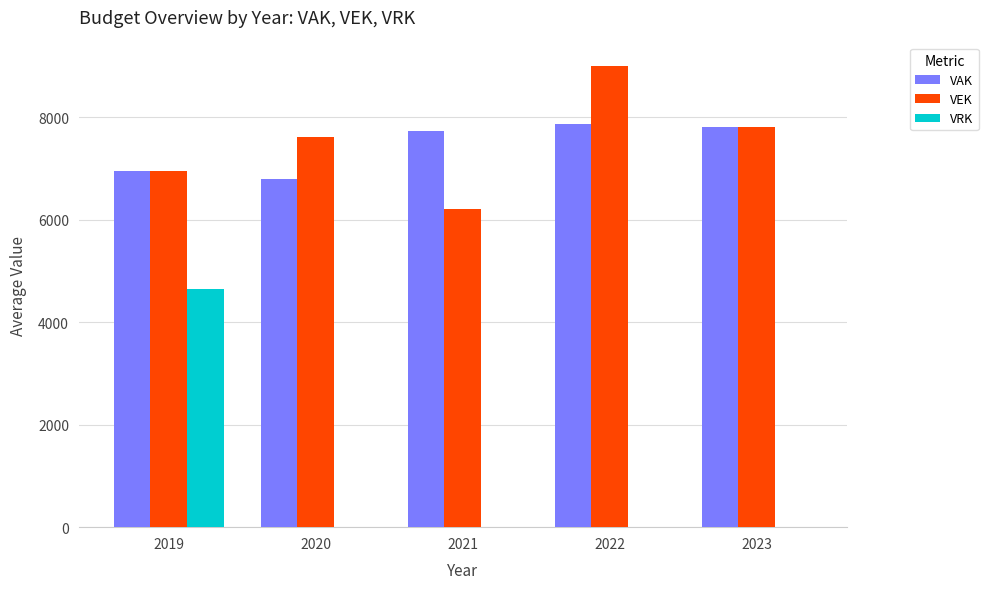

At which category is the sum across all series the highest?

2019